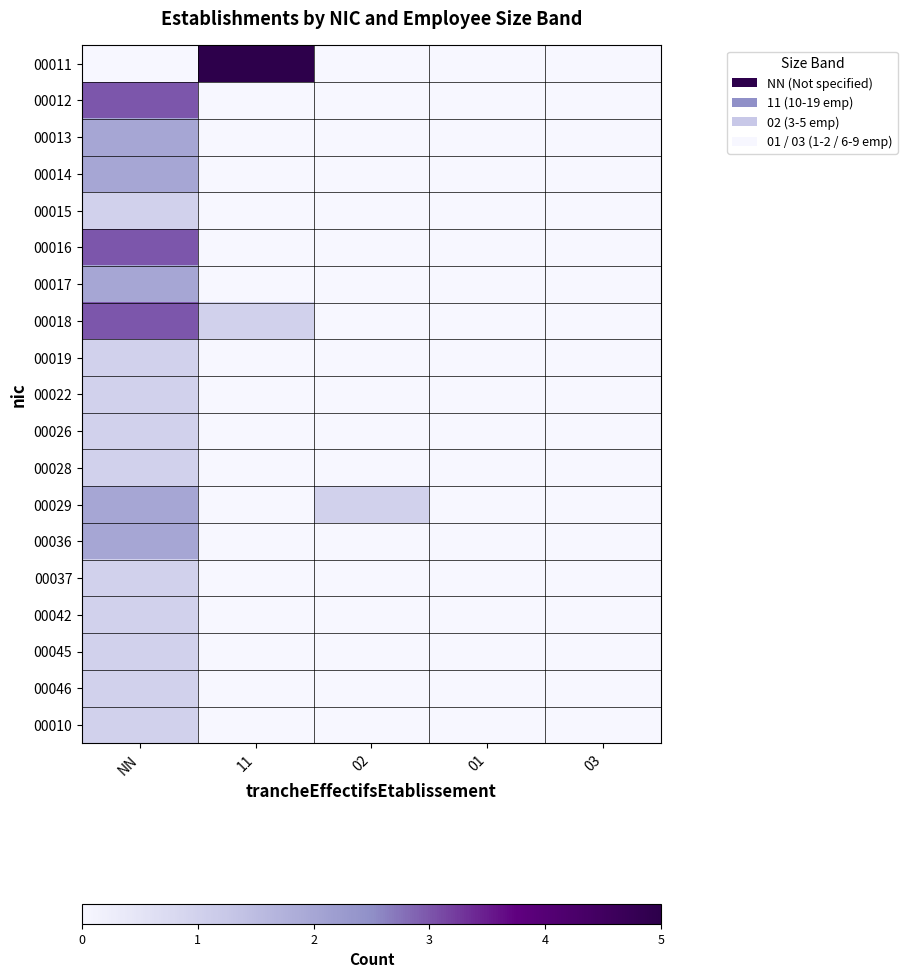

Which category has the lowest value across all series?

NN